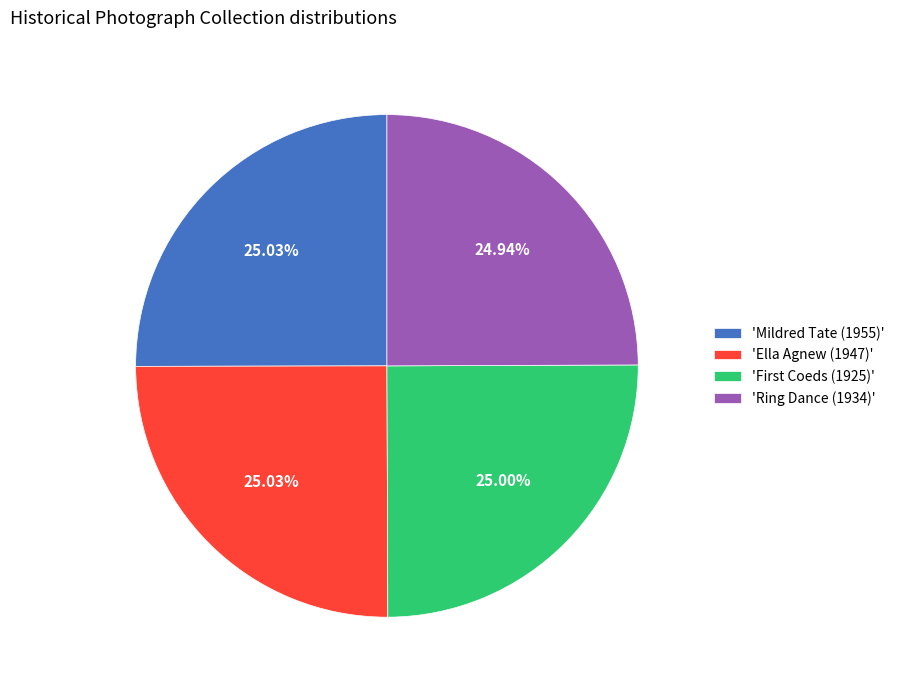

Approximately how many times larger is the value at 'Ella Agnew (1947)' compared to 'Ring Dance (1934)'?

1.0